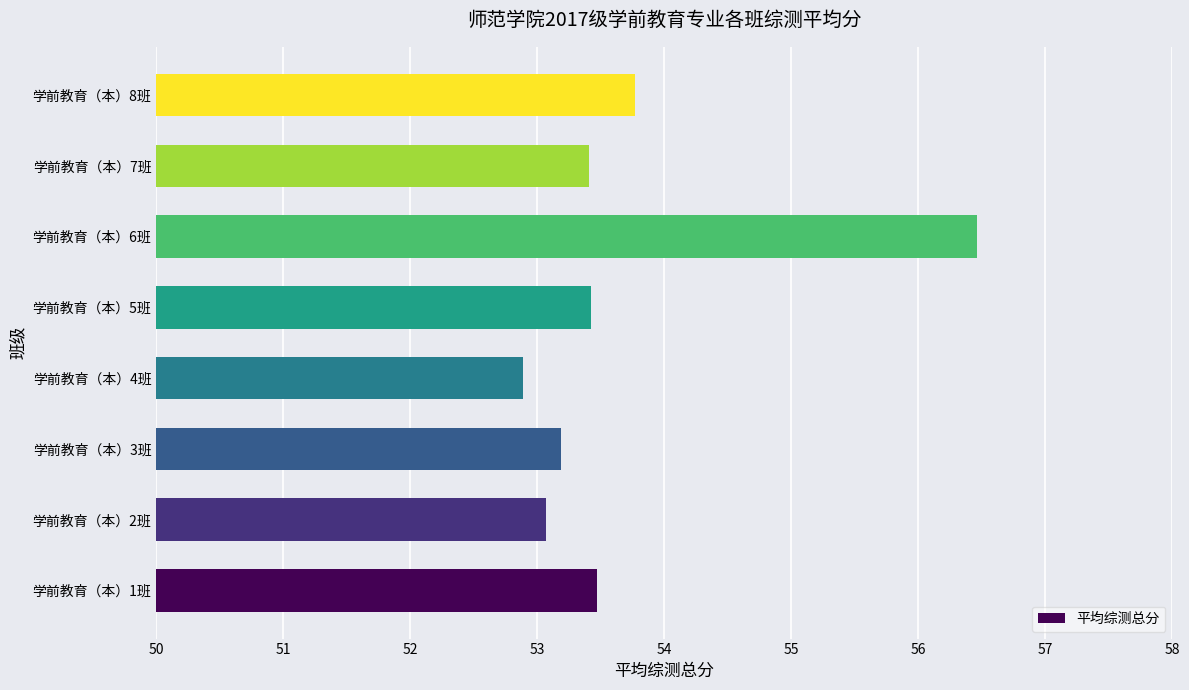

True or false: the data shows 86.3 at 学前教育（本）8班.

False